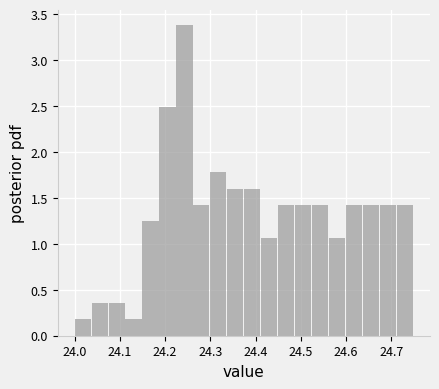

Read against the x-axis, roughly where is the centre of the tallest bar?

24.24